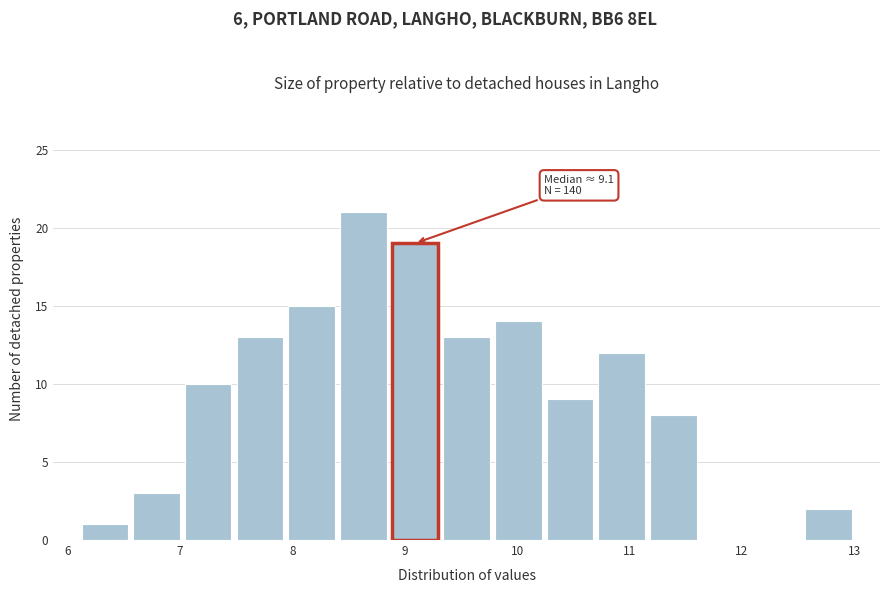

Over which range of the x-axis is the bar tallest?

8.40 to 8.86